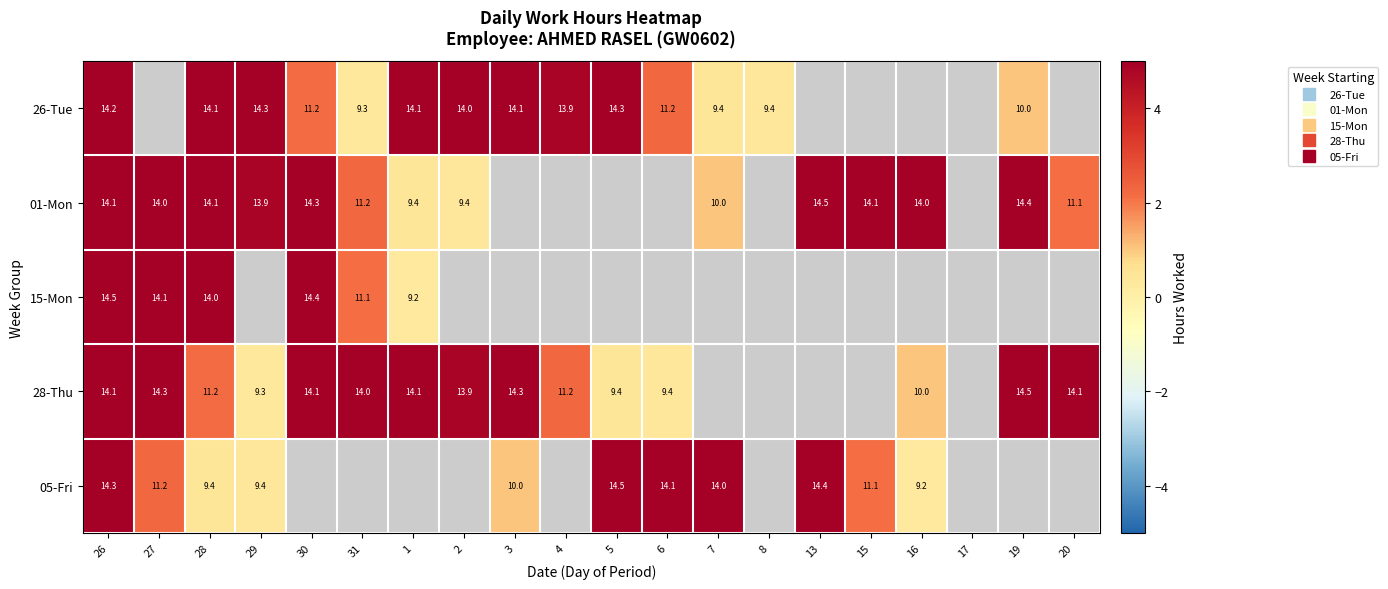

What is the total value across all series at 28?

17.7